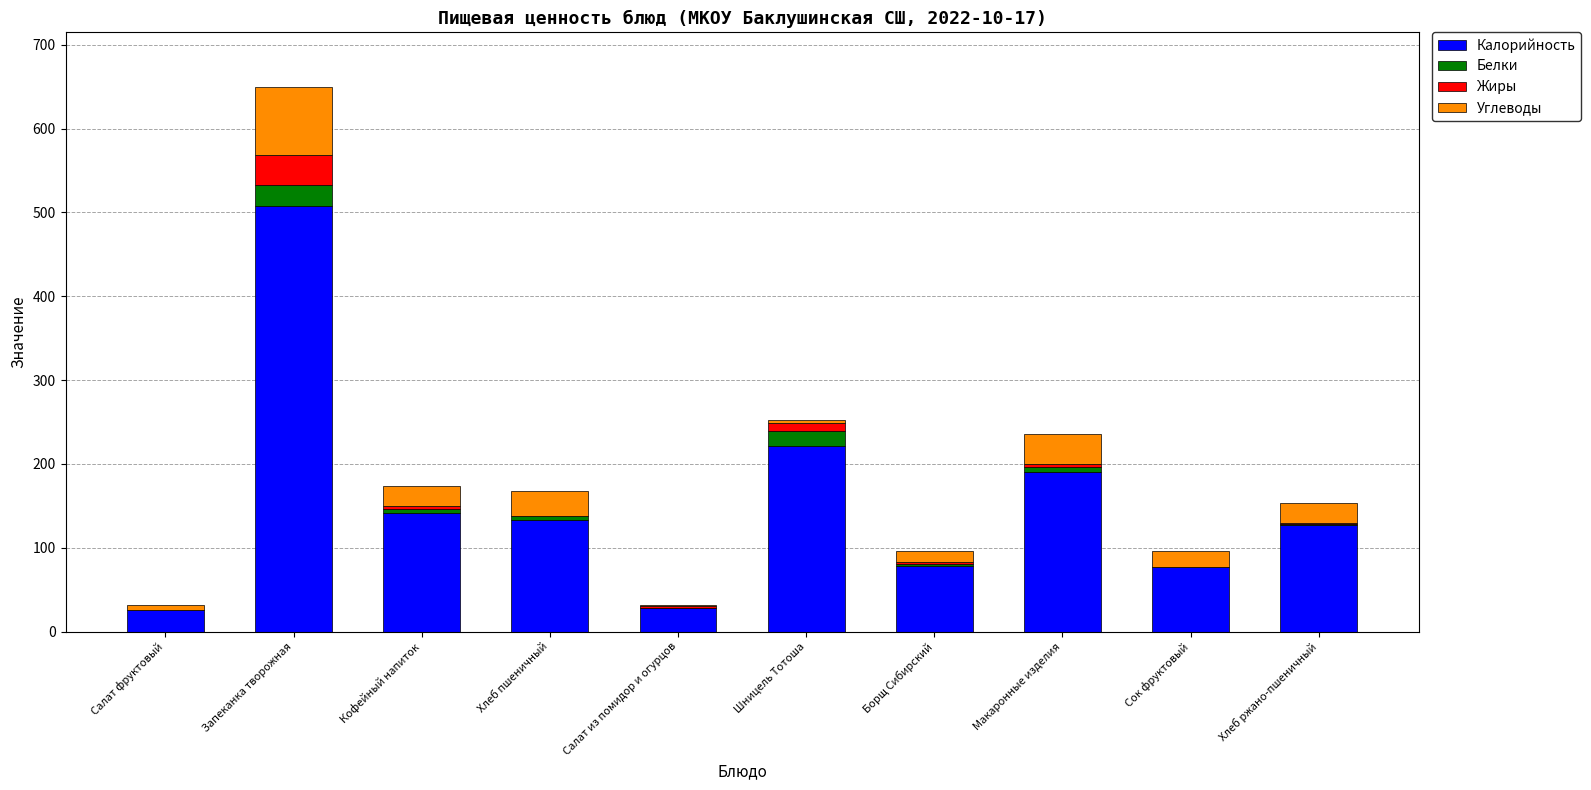

The Калорийность series shows 60.6 at Хлеб пшеничный. True or false?

False